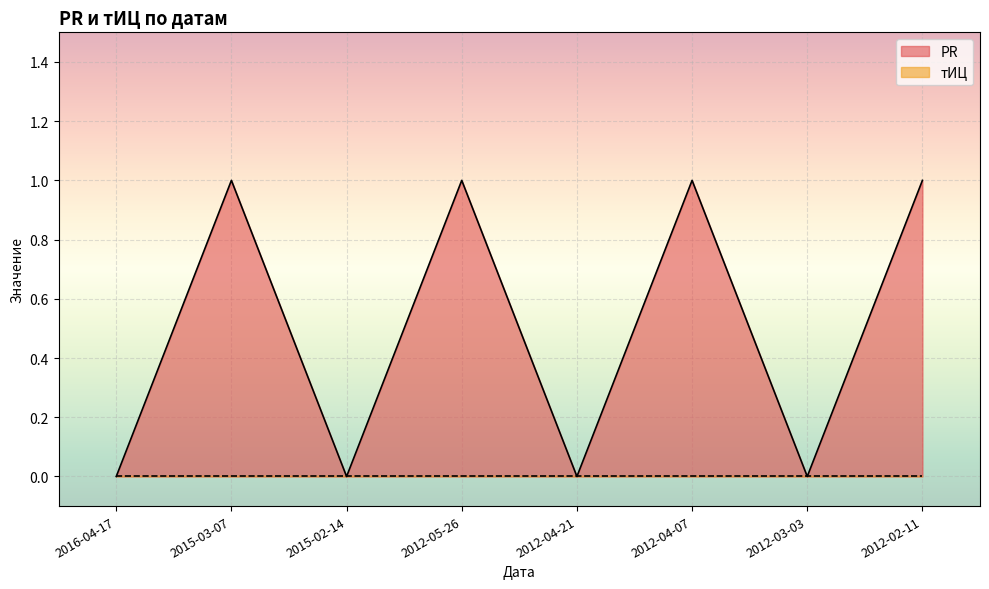

What is the difference between the second highest and second lowest values?

1